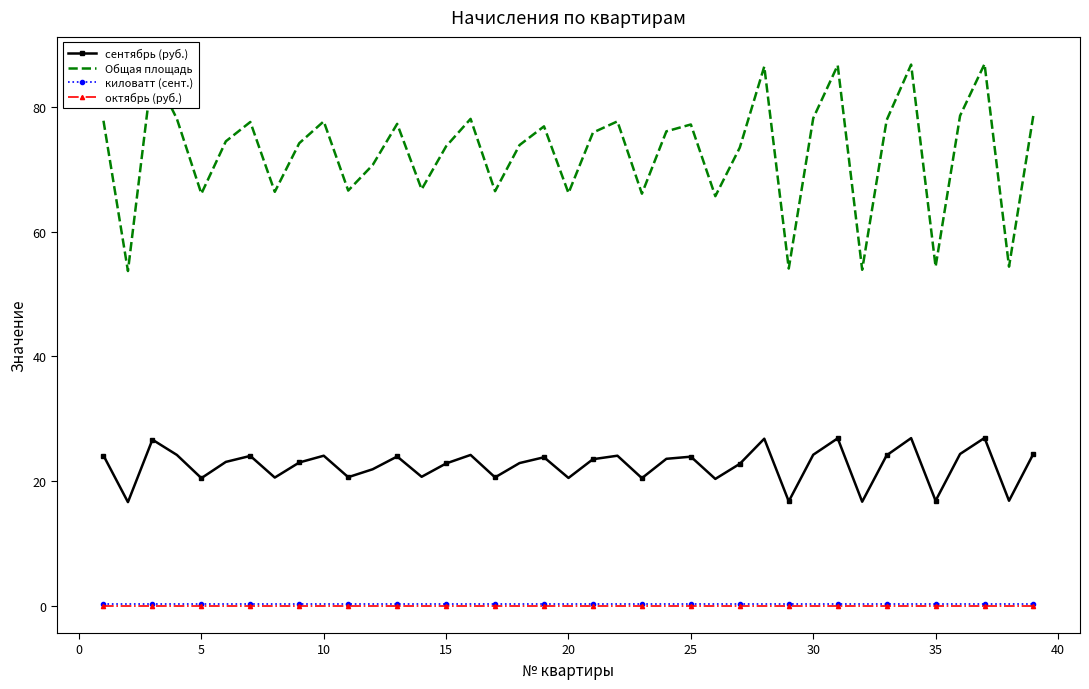

Count the number of categories in the chart.

39